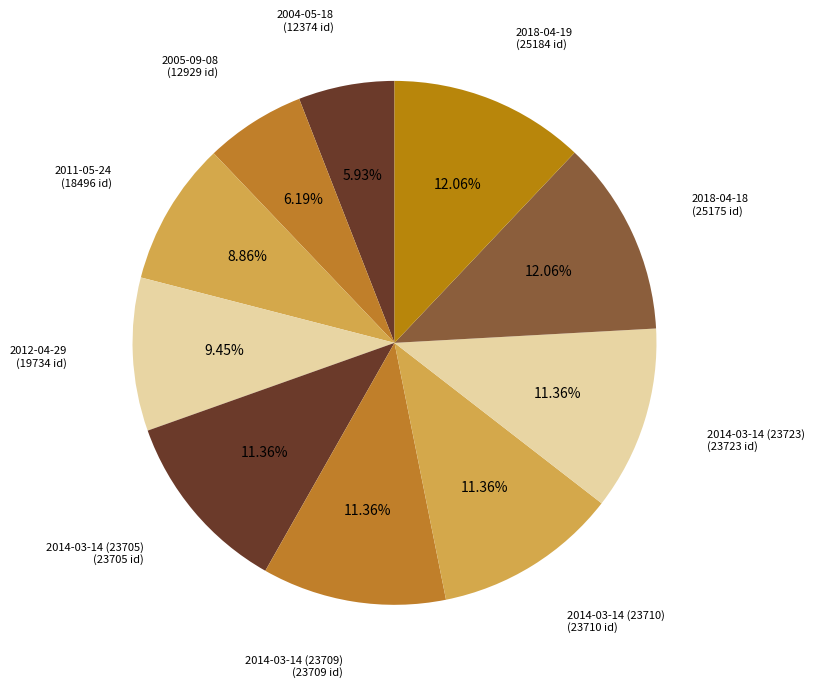

Is there a majority slice in this chart?

No